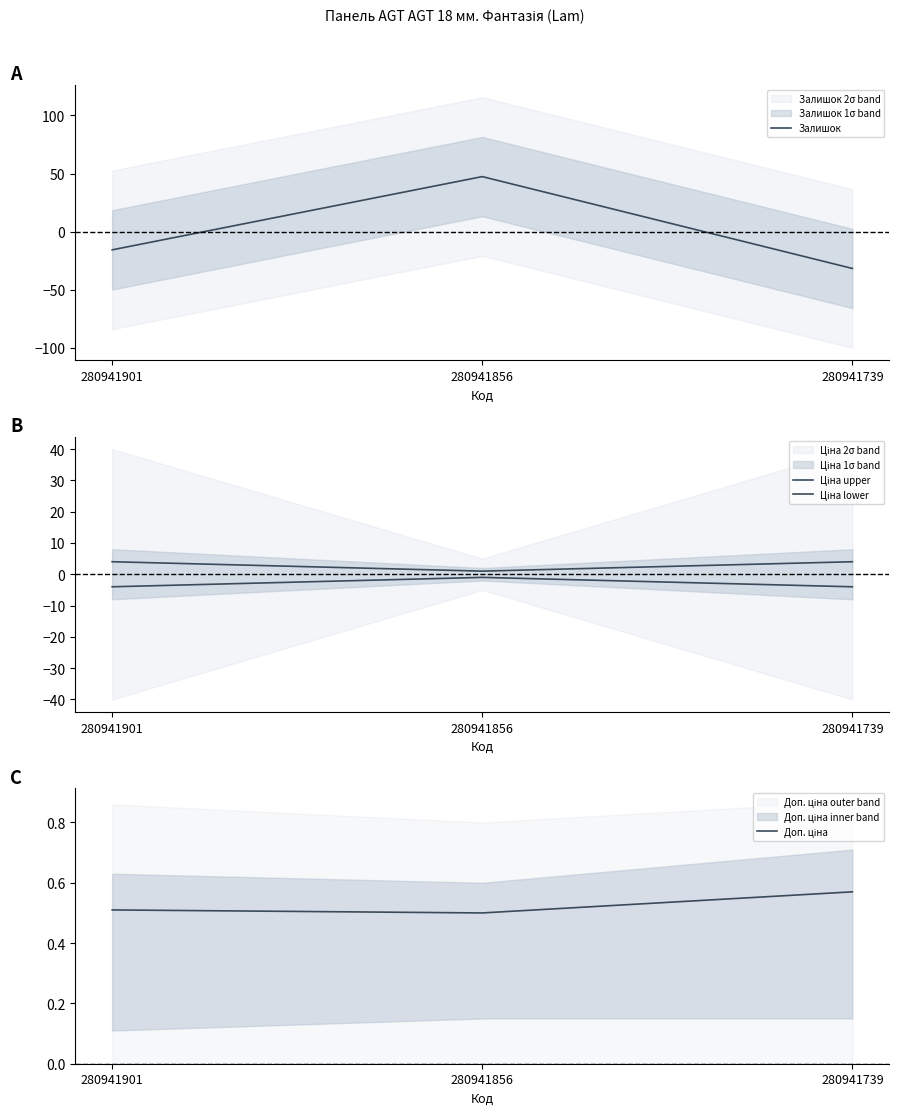

How many lines are shown in the chart?

4